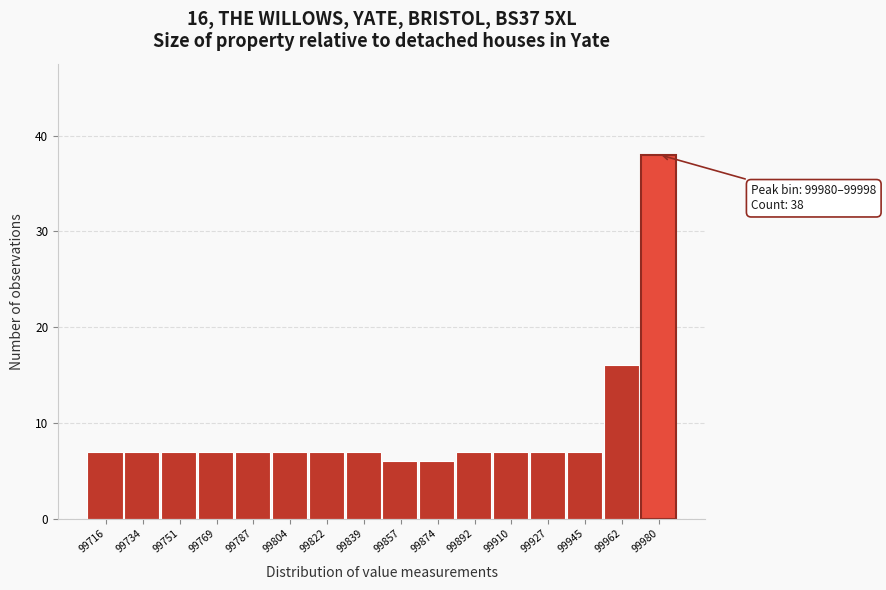

Reading right to left, transcribe all the data shown in this chart.

38	16	7	7	7	7	6	6	7	7	7	7	7	7	7	7